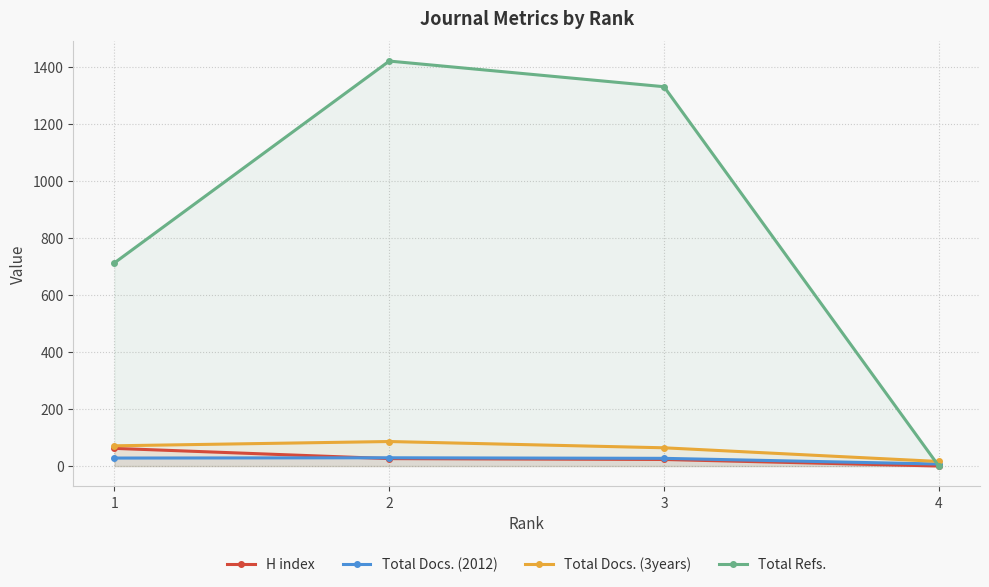

What is the average value of the Total Docs. (2012) series?

23